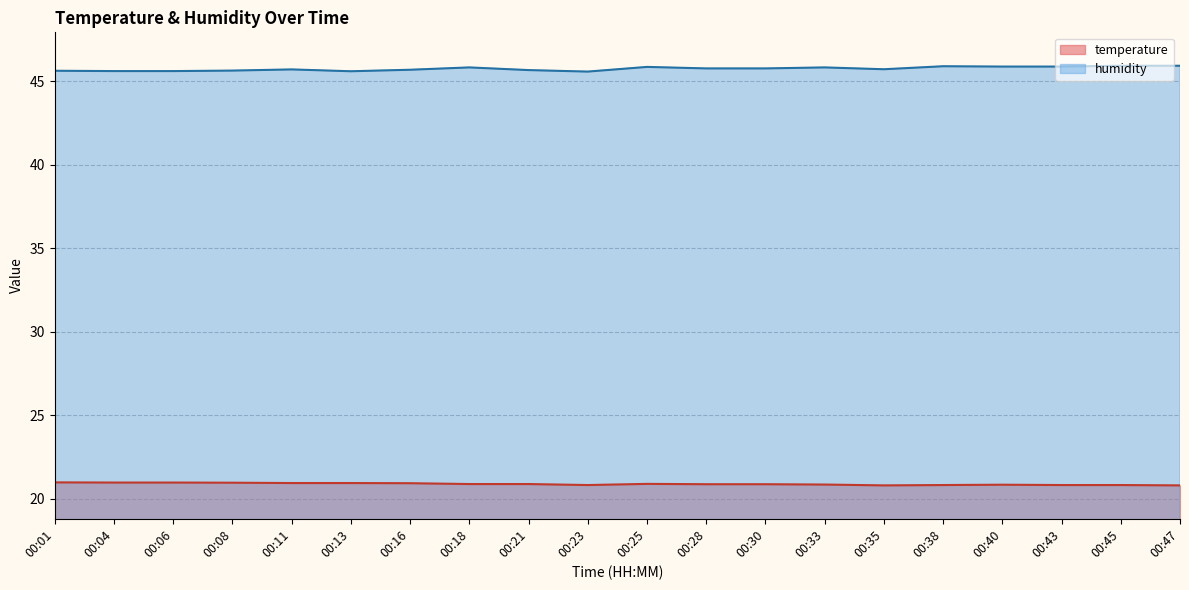

Count the humidity values in the range 45 to 46.

20